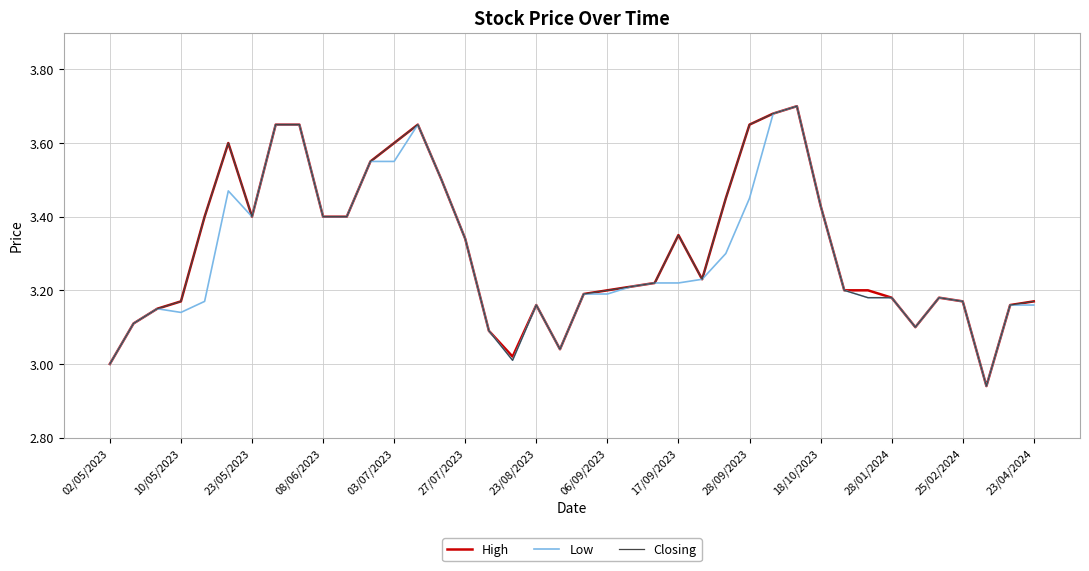

How many lines are shown in the chart?

3